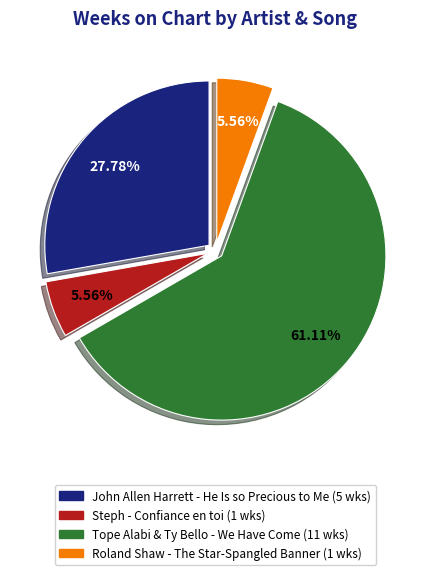

What is the majority slice?

Tope Alabi & Ty Bello - We Have Come